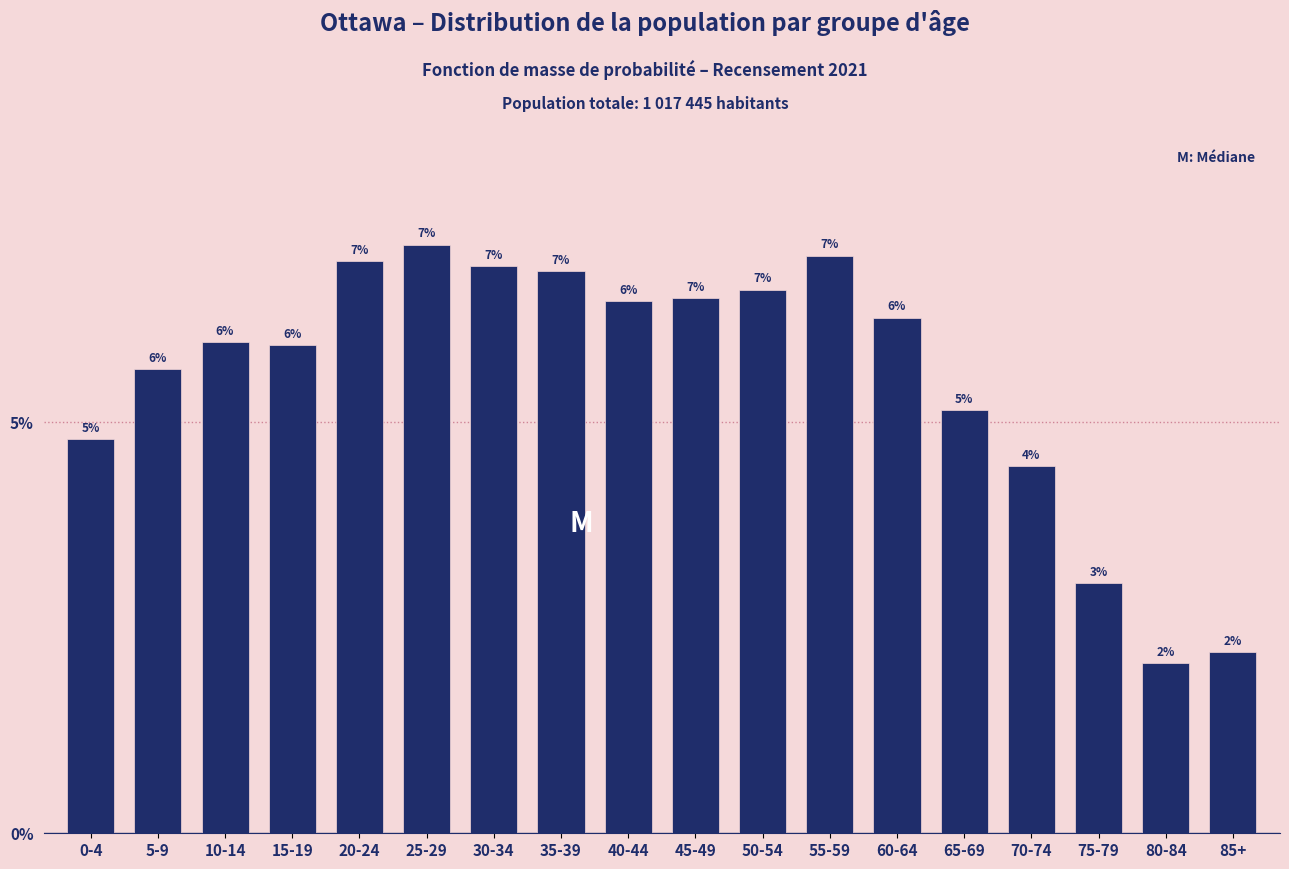

What is the difference between the maximum and second lowest values?

5.0